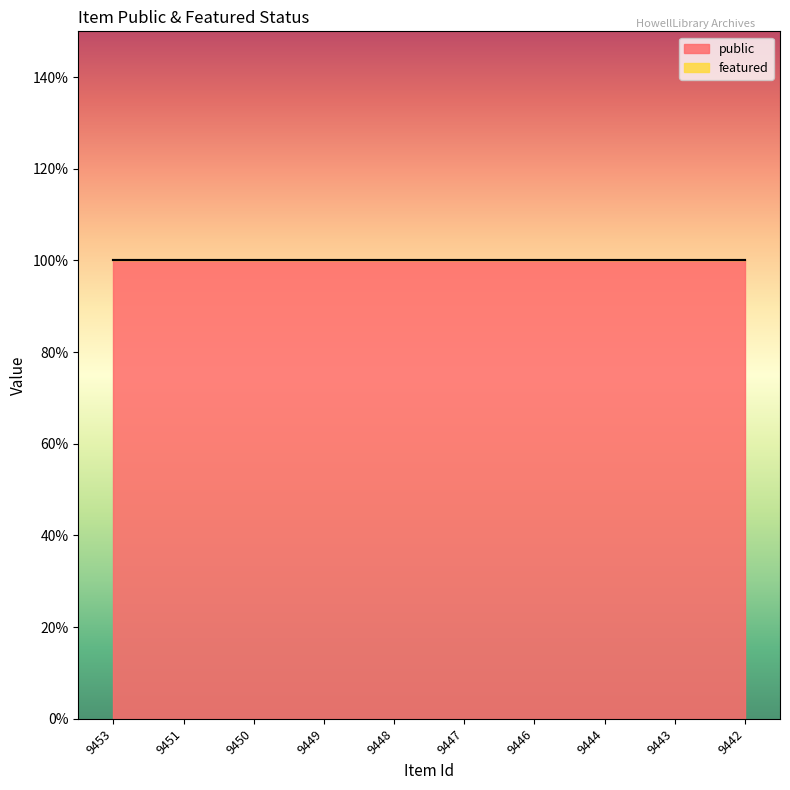

Rank the categories by public value from lowest to highest.

9453, 9451, 9450, 9449, 9448, 9447, 9446, 9444, 9443, 9442